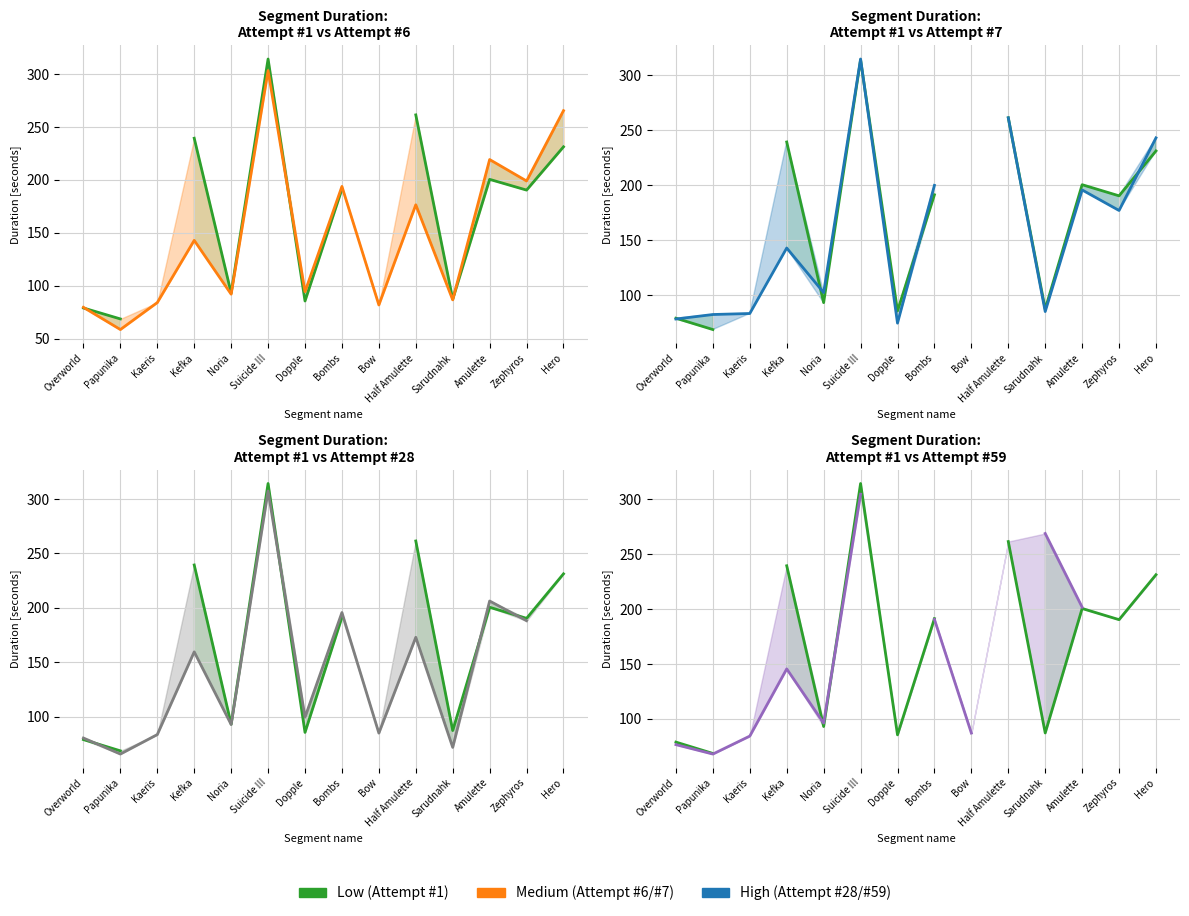

How many intersections are there between High (Attempt #59) and High (Attempt #6)?

3